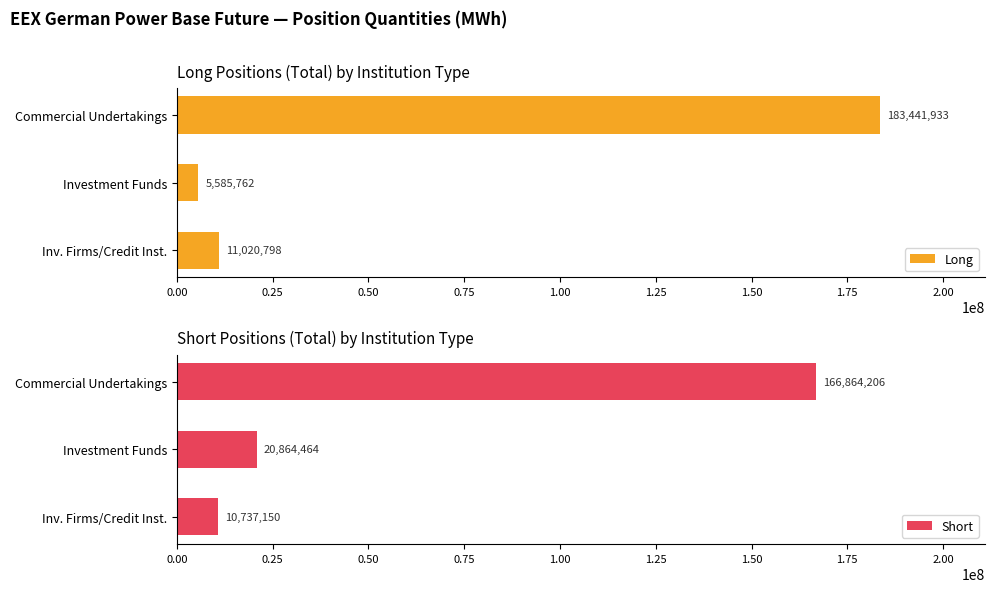

The Long series shows 183441933.0 at Commercial Undertakings. True or false?

True